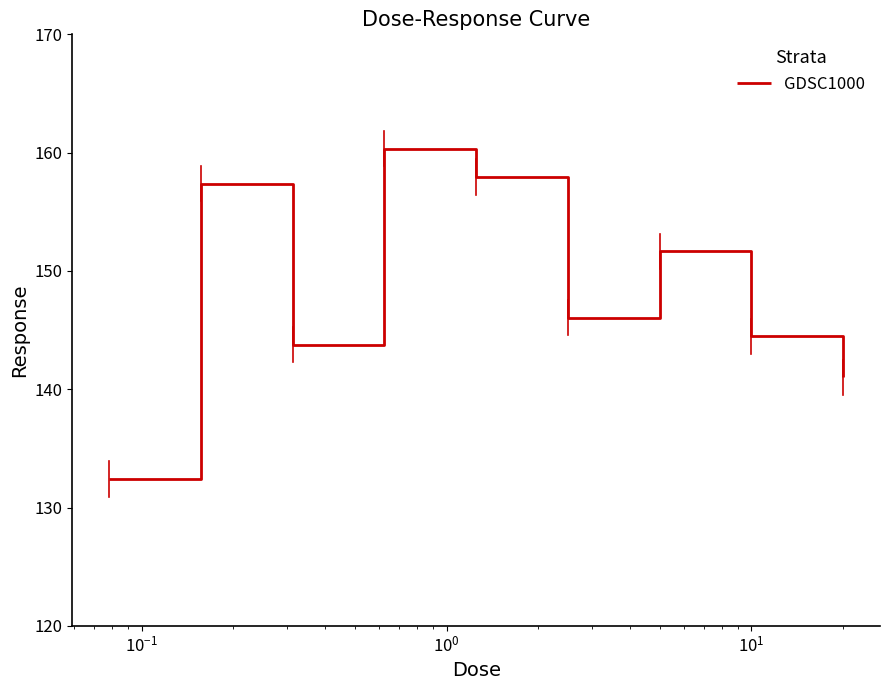

What is the smallest value displayed?

132.4